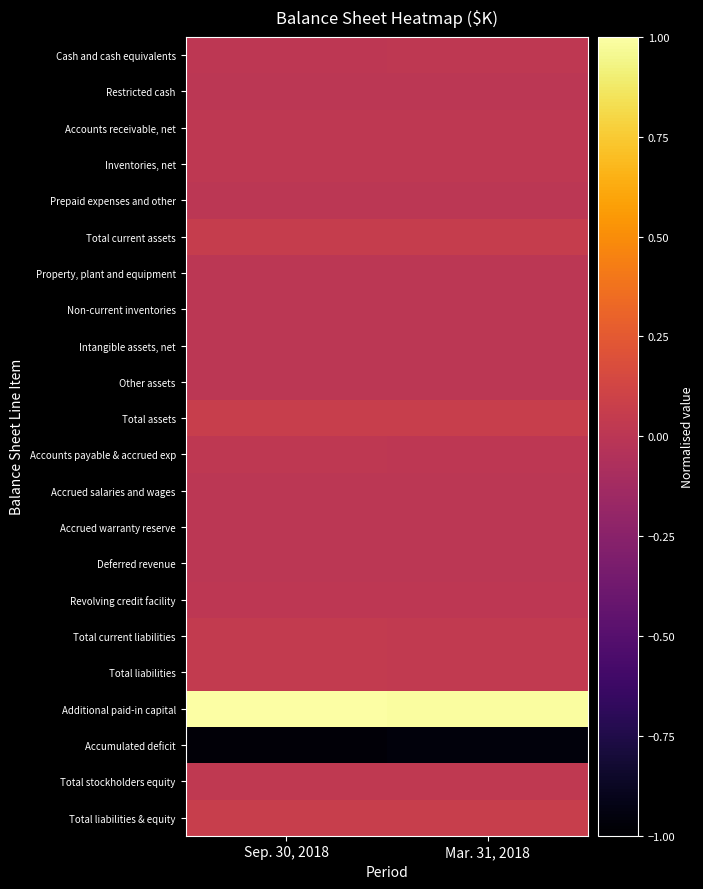

At how many categories does at least one series exceed 0?

2